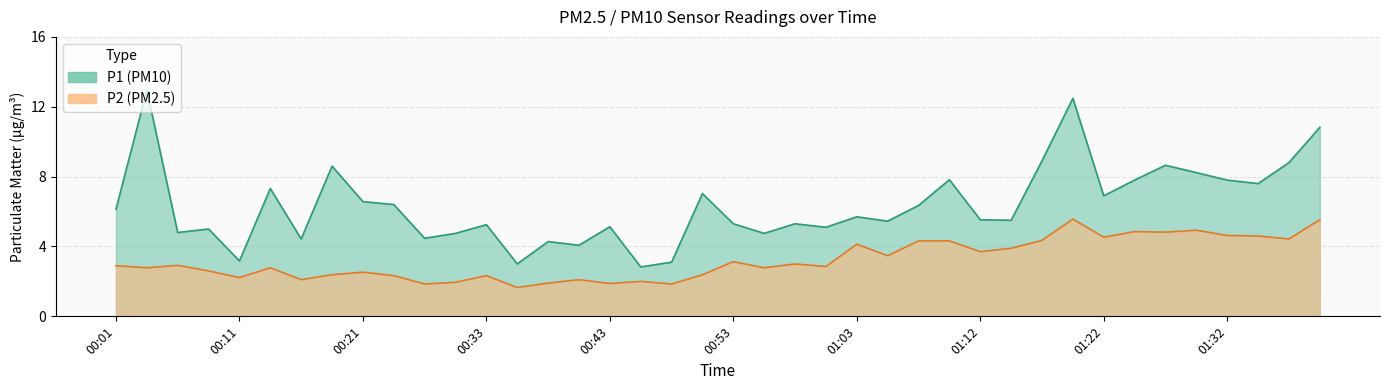

What is the minimum value for P2?

1.6